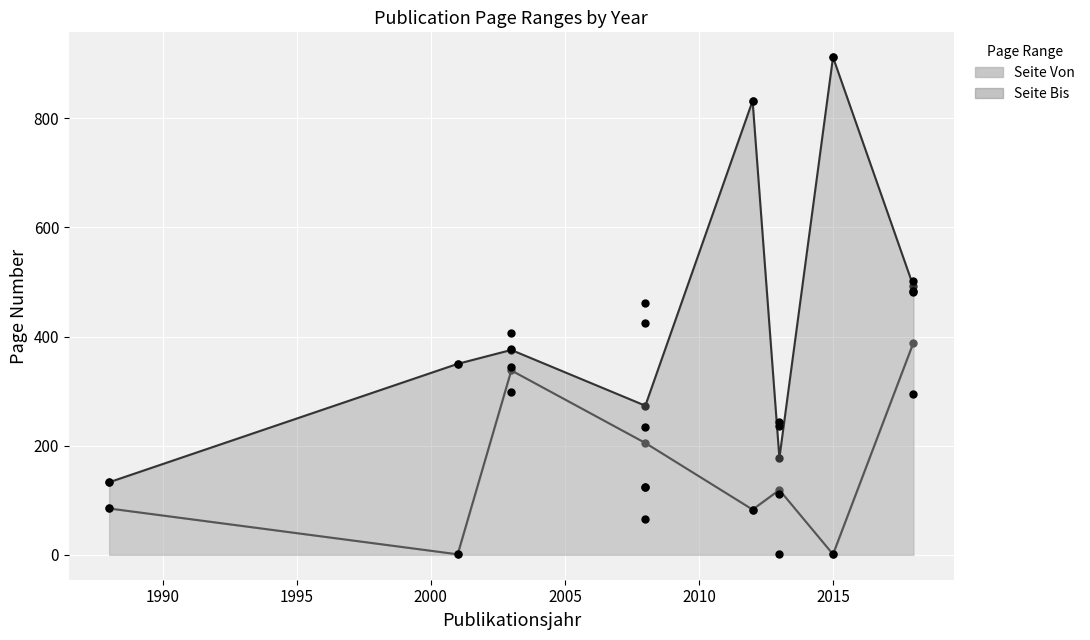

Which series has the largest total across all categories?

Seite Bis